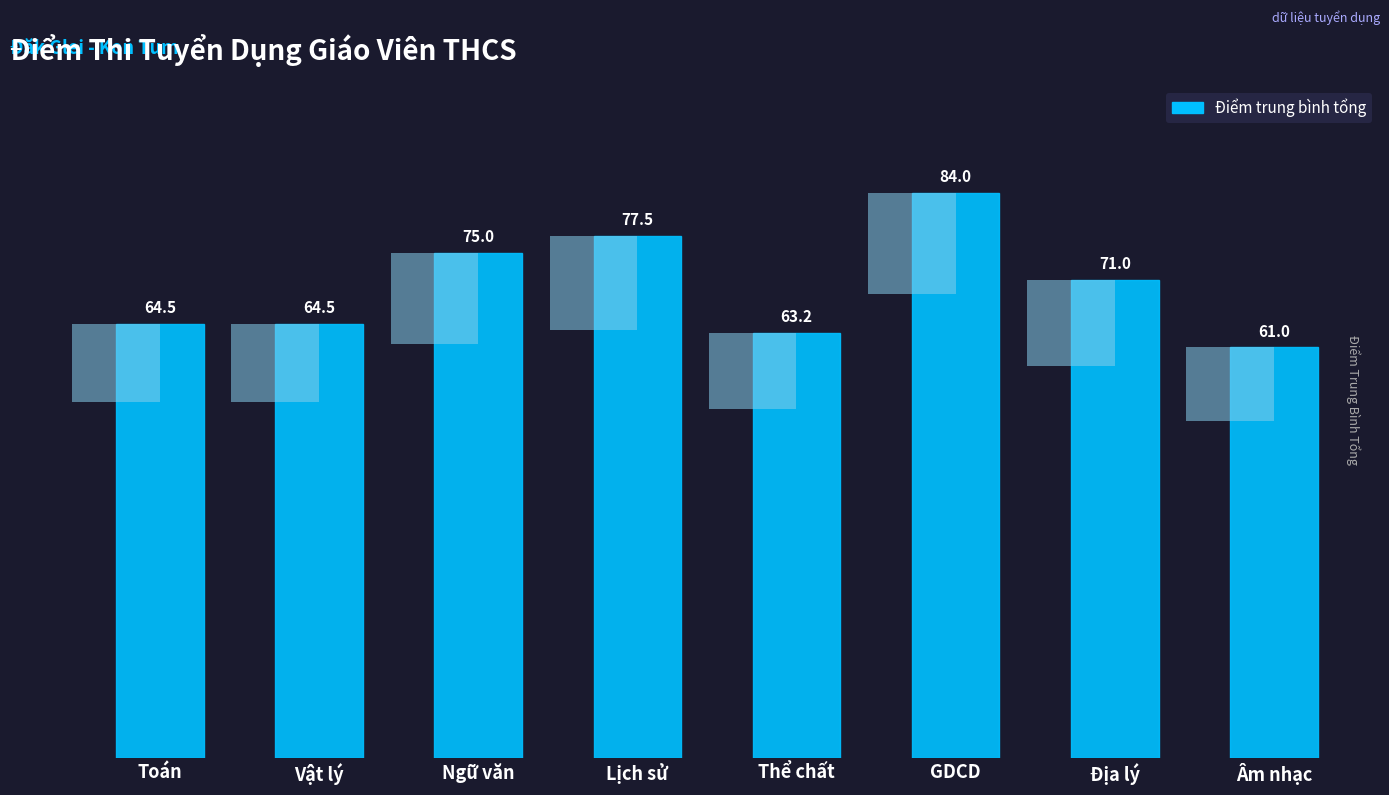

At which category does the chart reach its peak across all series?

GDCD